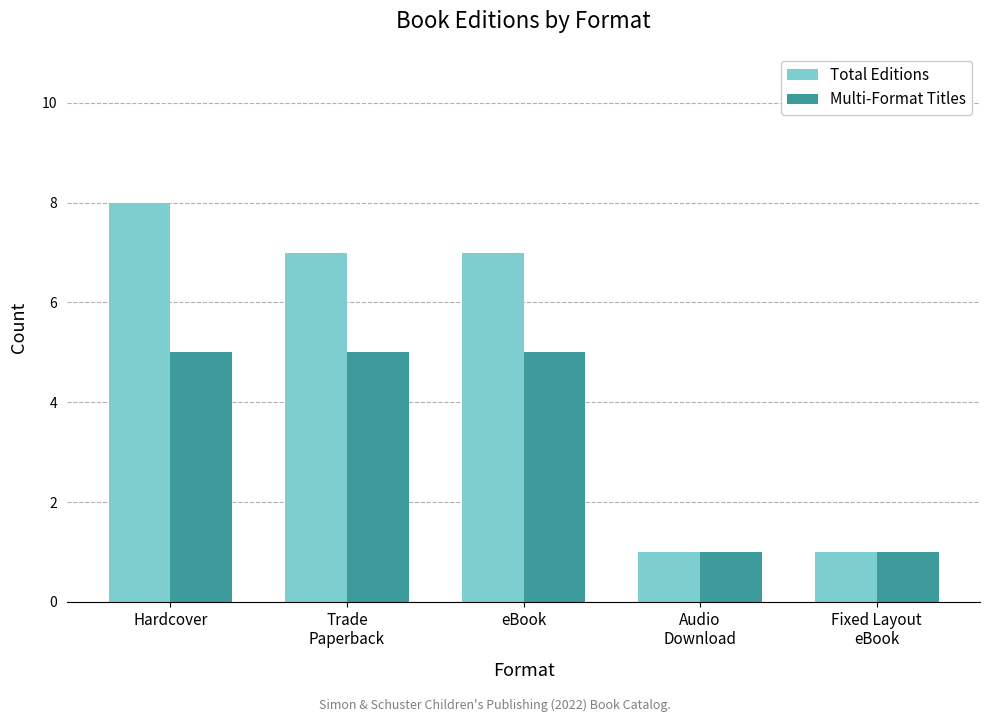

Count the number of data series in this chart.

2